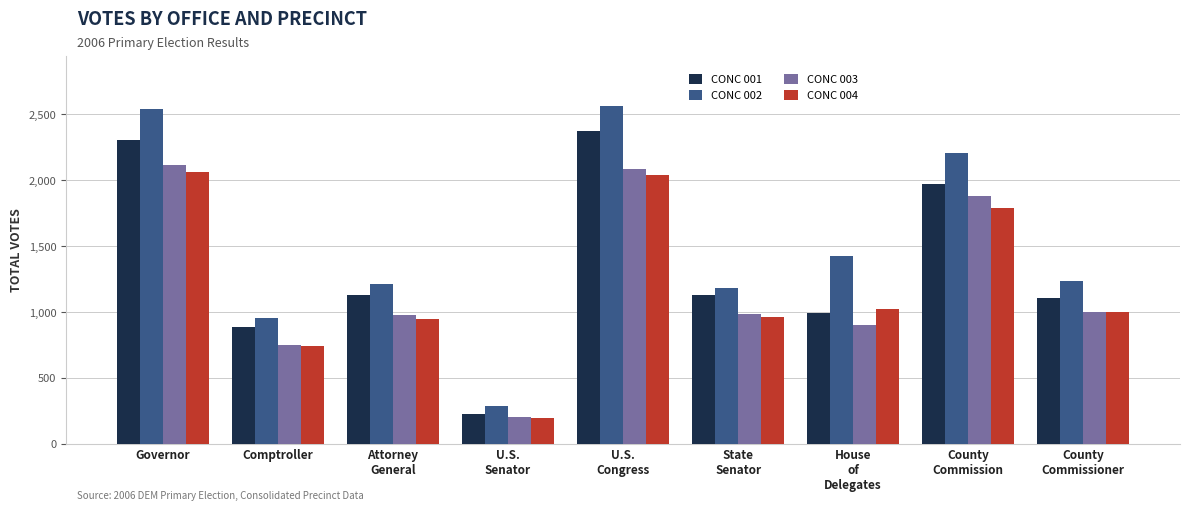

Which series changed the most between Attorney
General and U.S.
Congress?

CONC 002